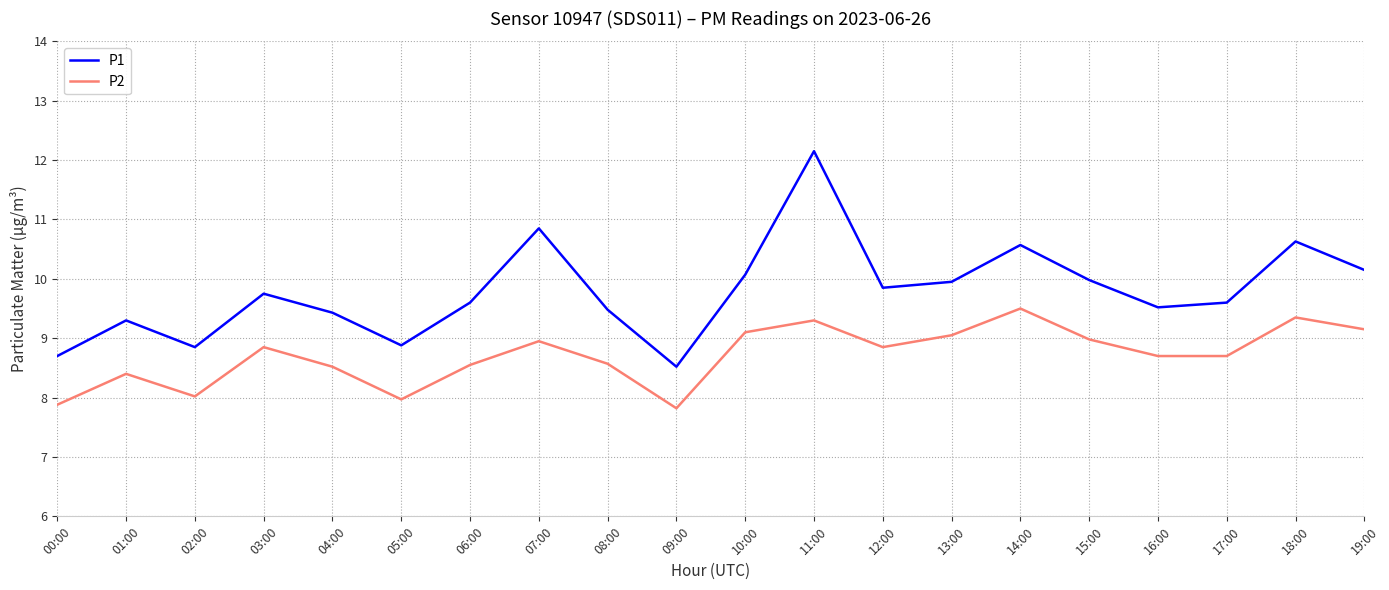

Read the P2 value at 08:00.

8.6